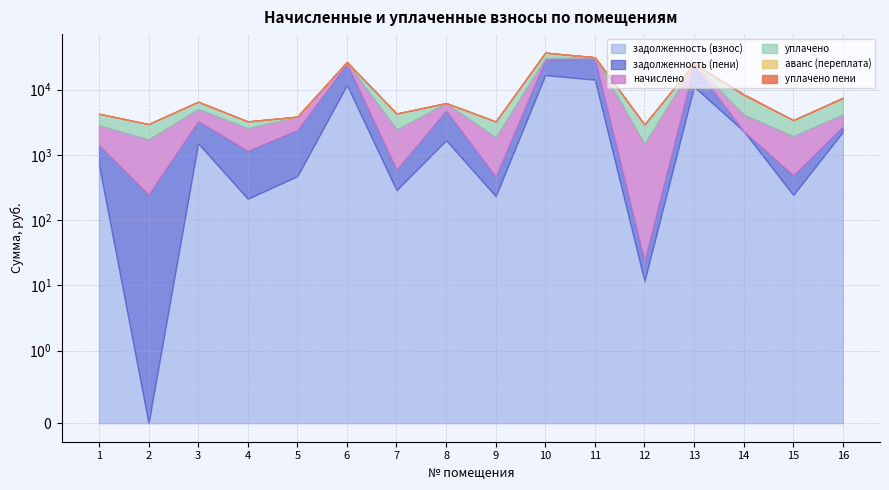

How many series are shown in this chart?

6